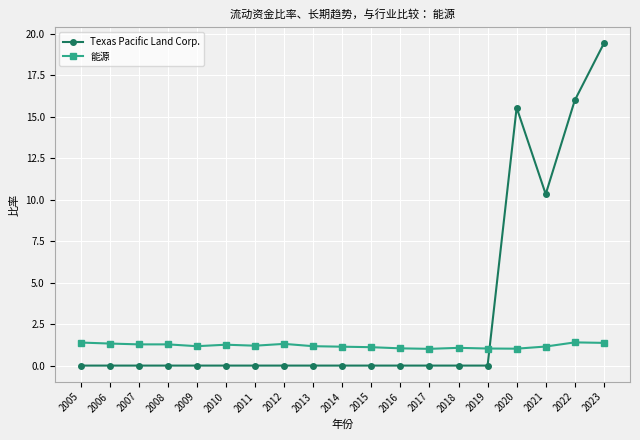

After their last crossing, which series has the higher values: Texas Pacific Land Corp. or 能源?

Texas Pacific Land Corp.